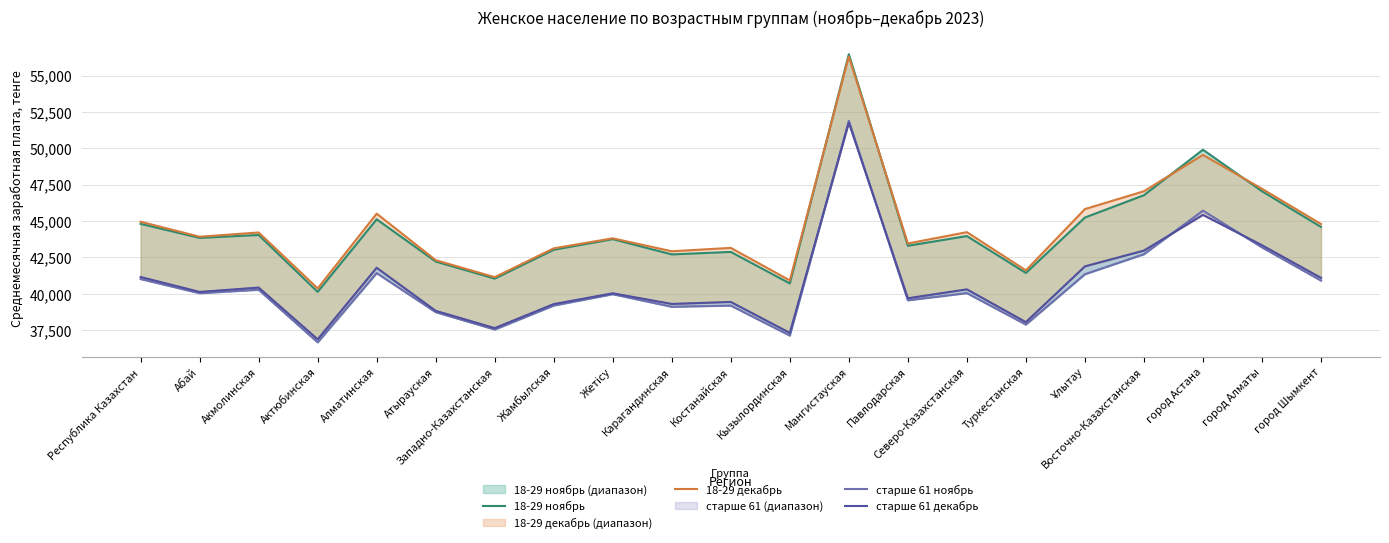

Is it true that 18-29 декабрь equals 19390 at Северо-Казахстанская?

False